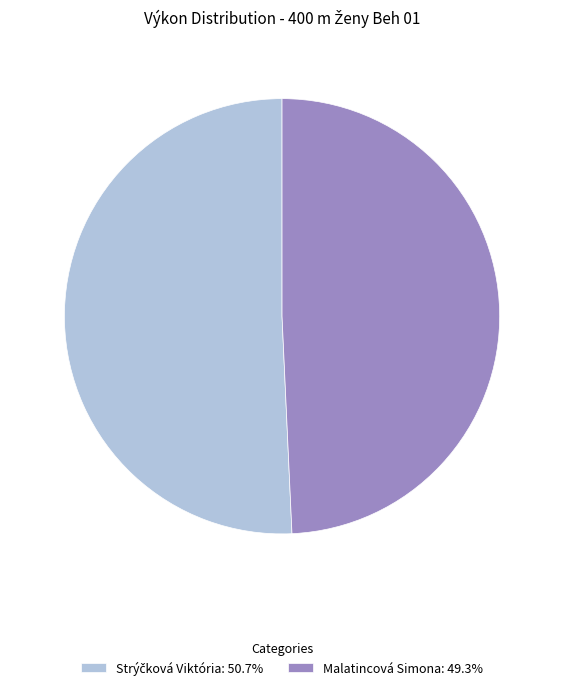

Does Malatincová Simona: 49.3% represent more than half of the total?

No